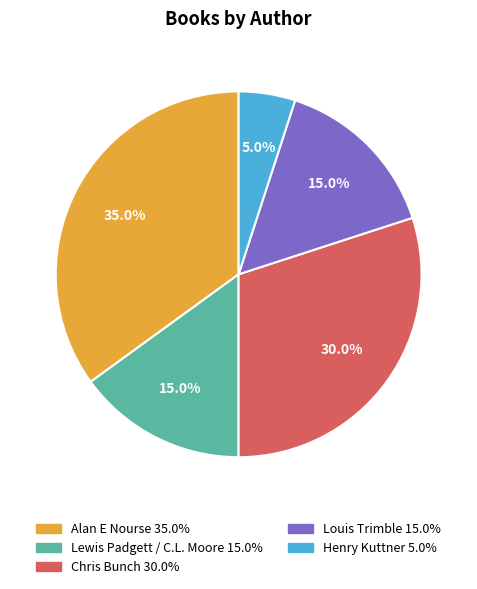

Which category has the smallest portion of the pie?

Henry Kuttner